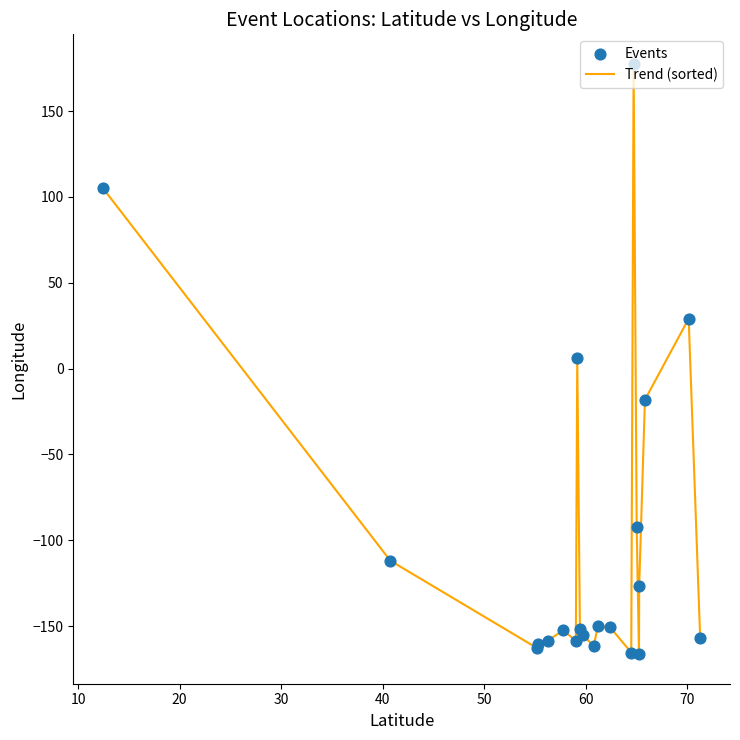

What is the maximum value shown in the chart?

177.5